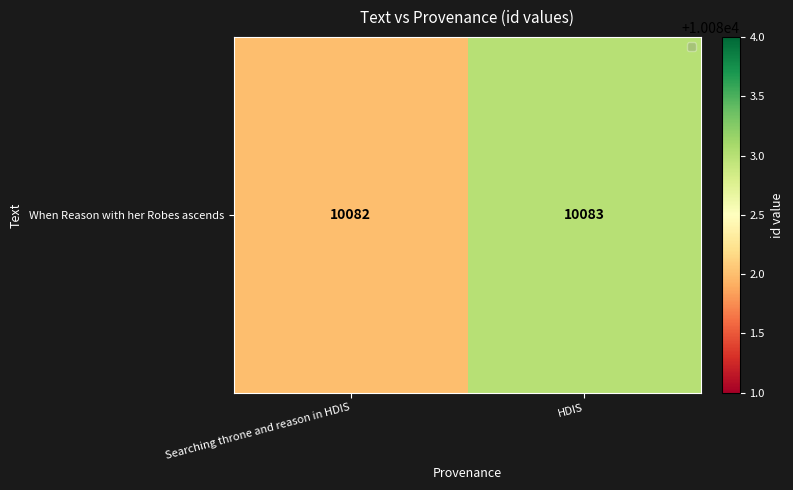

Reading right to left, what are all the values shown in this chart?

HDIS=10083	Searching throne and reason in HDIS=10082